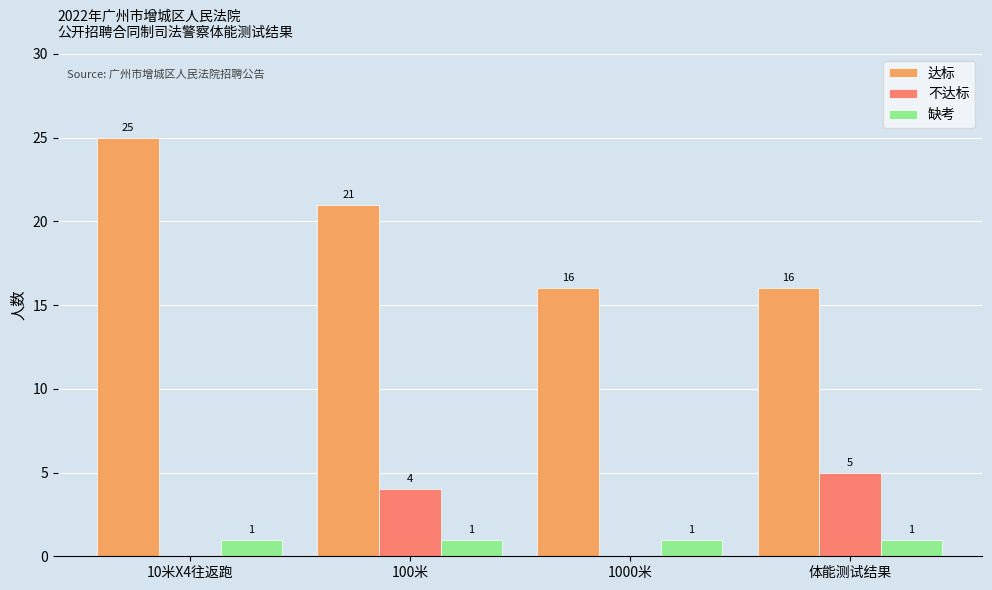

Reading left to right, transcribe all the data shown in this chart.

达标: 10米X4往返跑=25	100米=21	1000米=16	体能测试结果=16
不达标: 10米X4往返跑=0	100米=4	1000米=0	体能测试结果=5
缺考: 10米X4往返跑=1	100米=1	1000米=1	体能测试结果=1